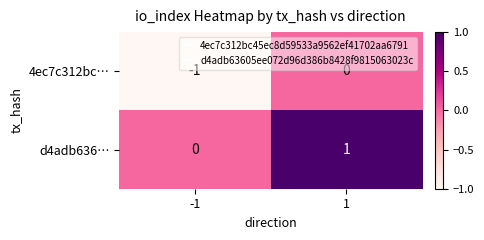

At which category is the sum across all series the highest?

1